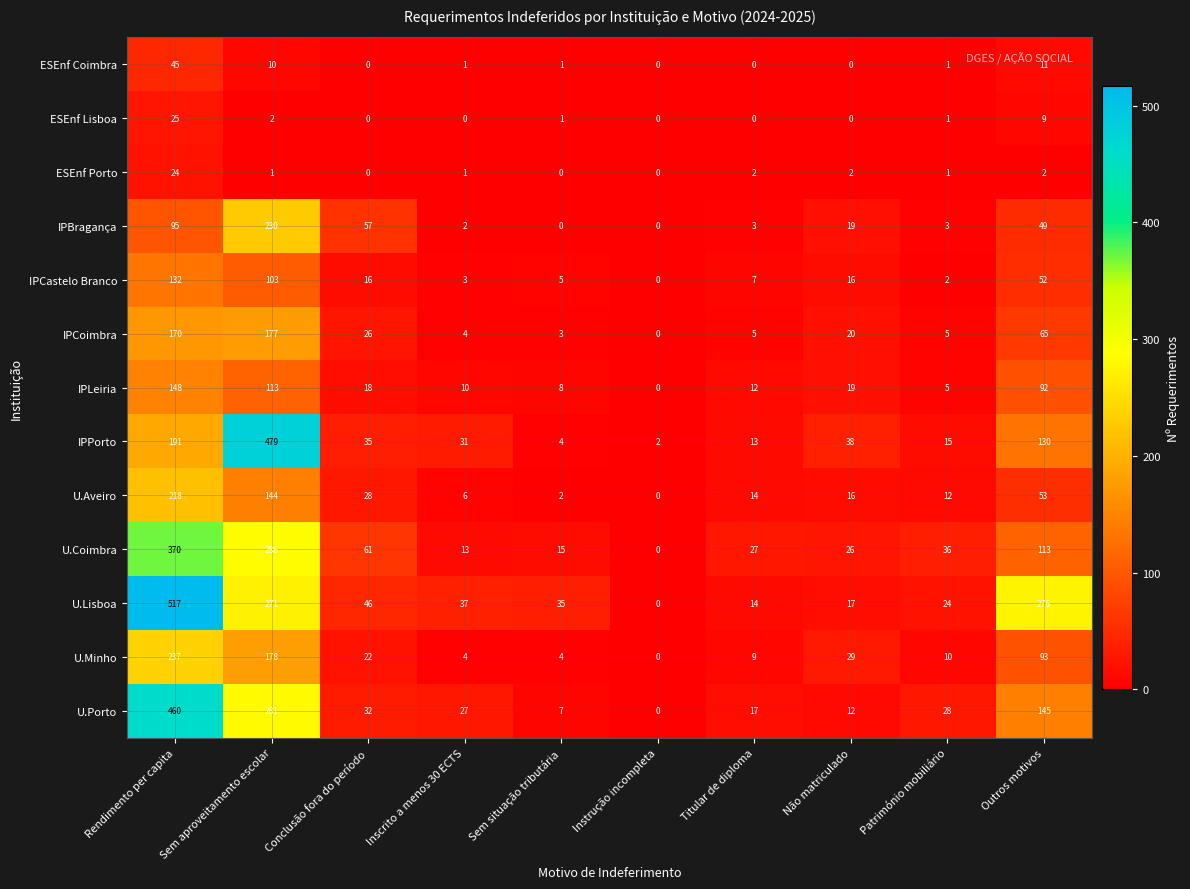

Rank the series by their maximum value, from highest to lowest.

U.Lisboa, IPPorto, U.Porto, U.Coimbra, U.Minho, IPBragança, U.Aveiro, IPCoimbra, IPLeiria, IPCastelo Branco, ESEnf Coimbra, ESEnf Lisboa, ESEnf Porto